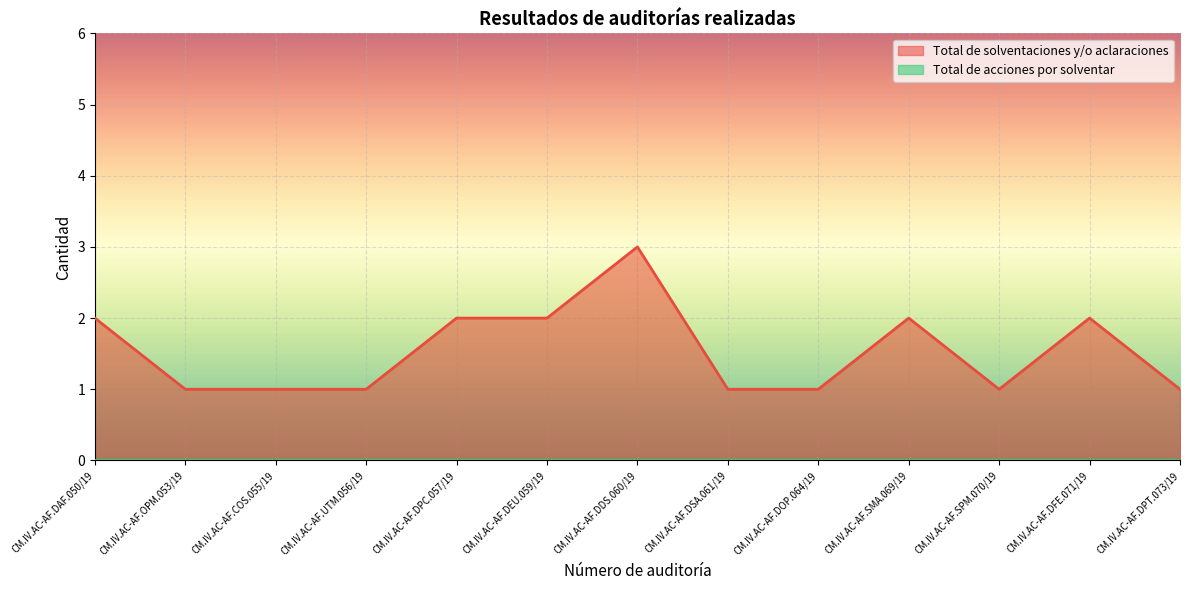

Which category has the highest value across all series?

CM.IV.AC-AF.DDS.060/19